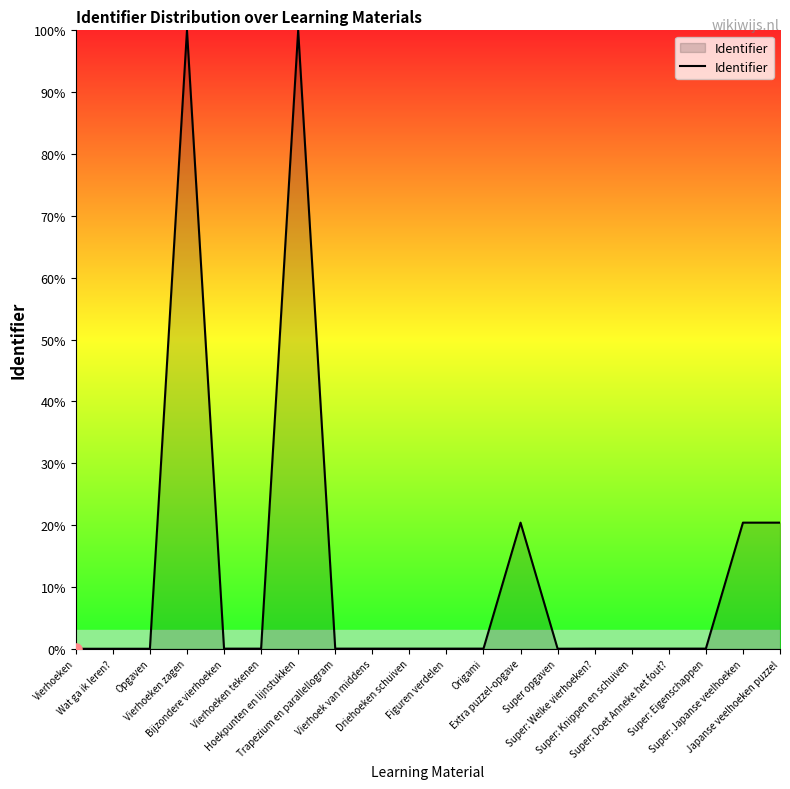

What is the difference between the maximum and minimum values?

100.0